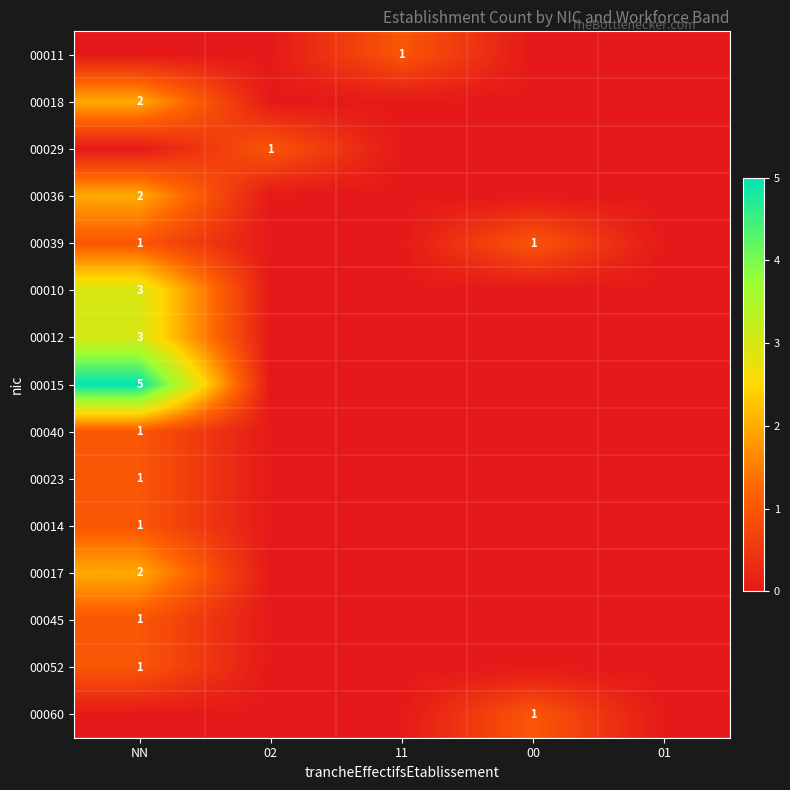

At which label does 00060 reach its peak?

00